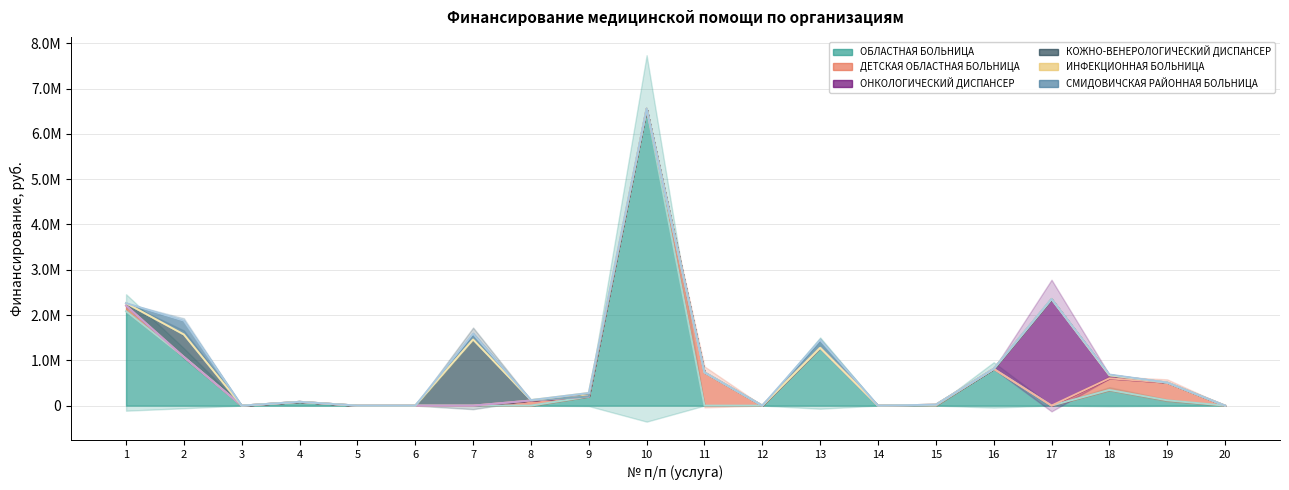

True or false: КОЖНО-ВЕНЕРОЛОГИЧЕСКИЙ ДИСПАНСЕР (Финансирование, год) and ОНКОЛОГИЧЕСКИЙ ДИСПАНСЕР (Финансирование, год) cross at least once.

False